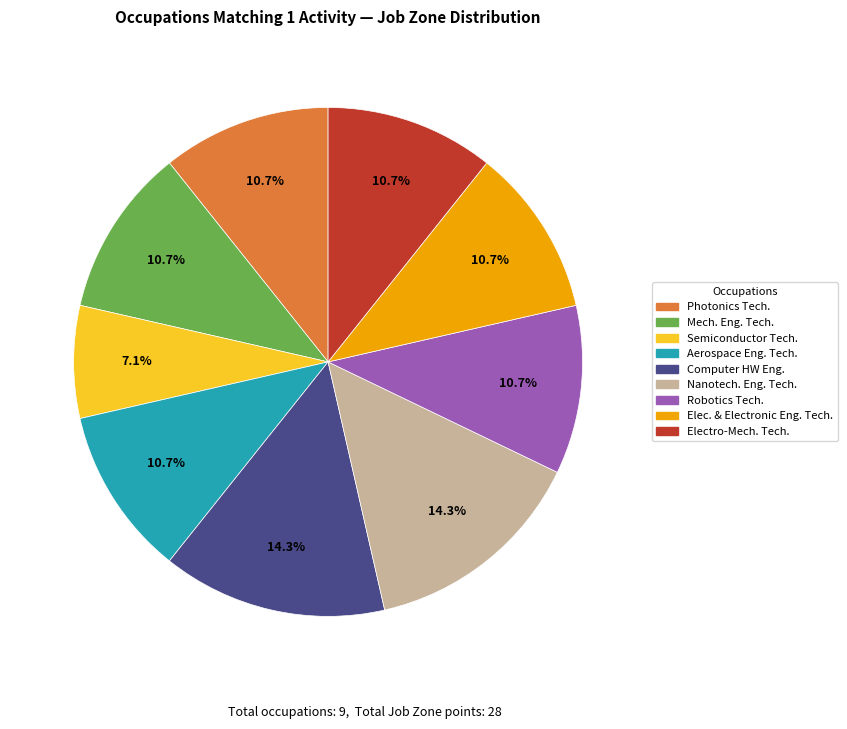

Is there any slice that represents more than half of the pie?

No